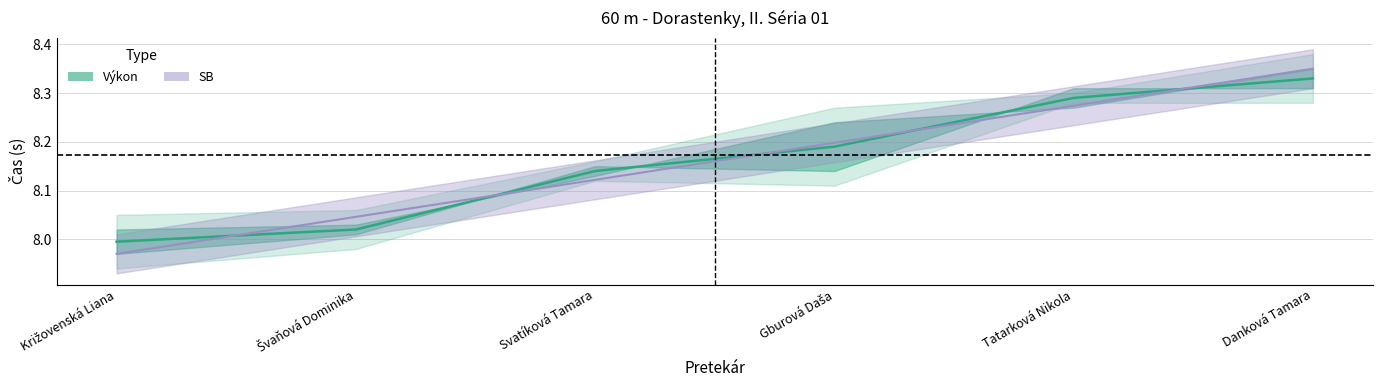

True or false: Poradie has a value of 8.1 at Svatíková Tamara.

True